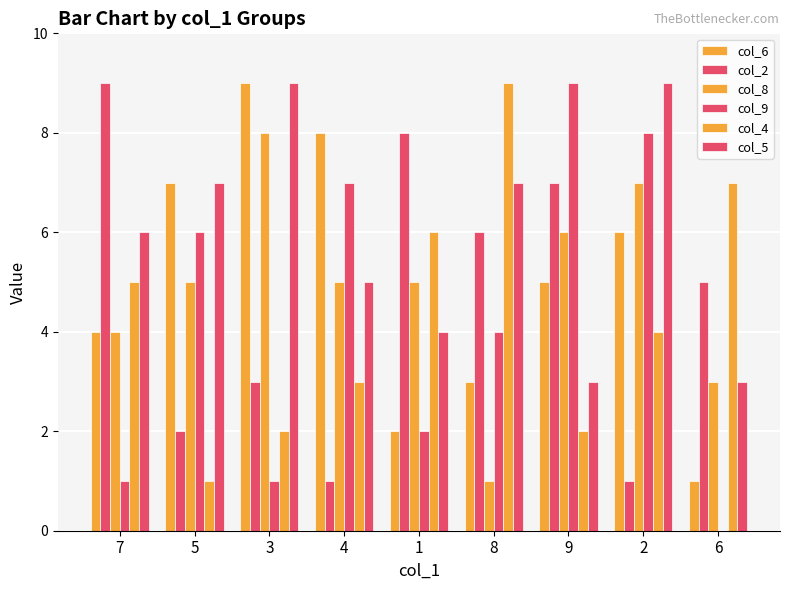

Count the number of data series in this chart.

6